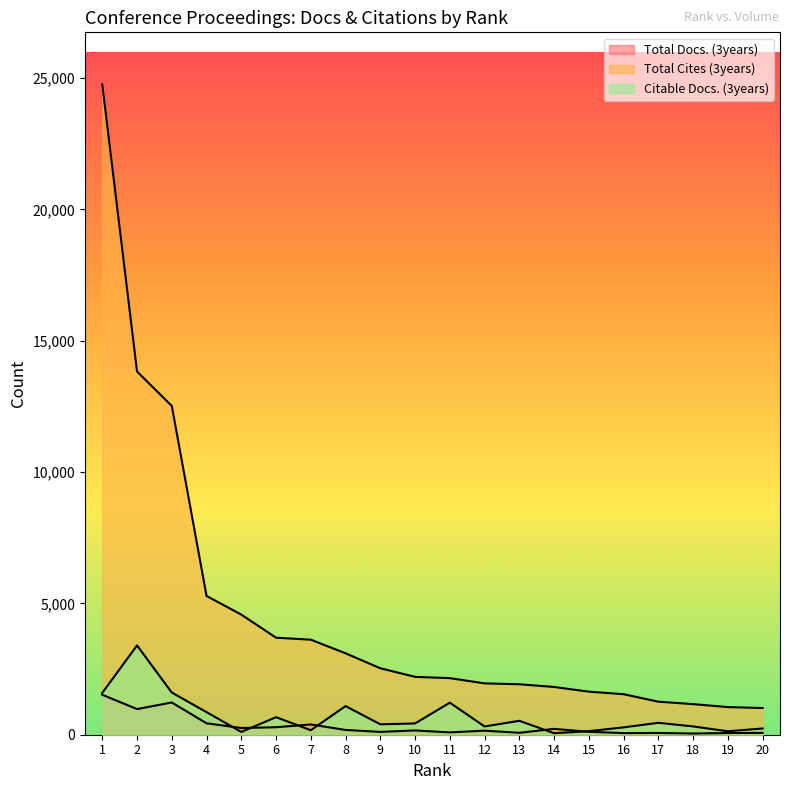

Which series has the largest total across all categories?

Total Cites (3years)